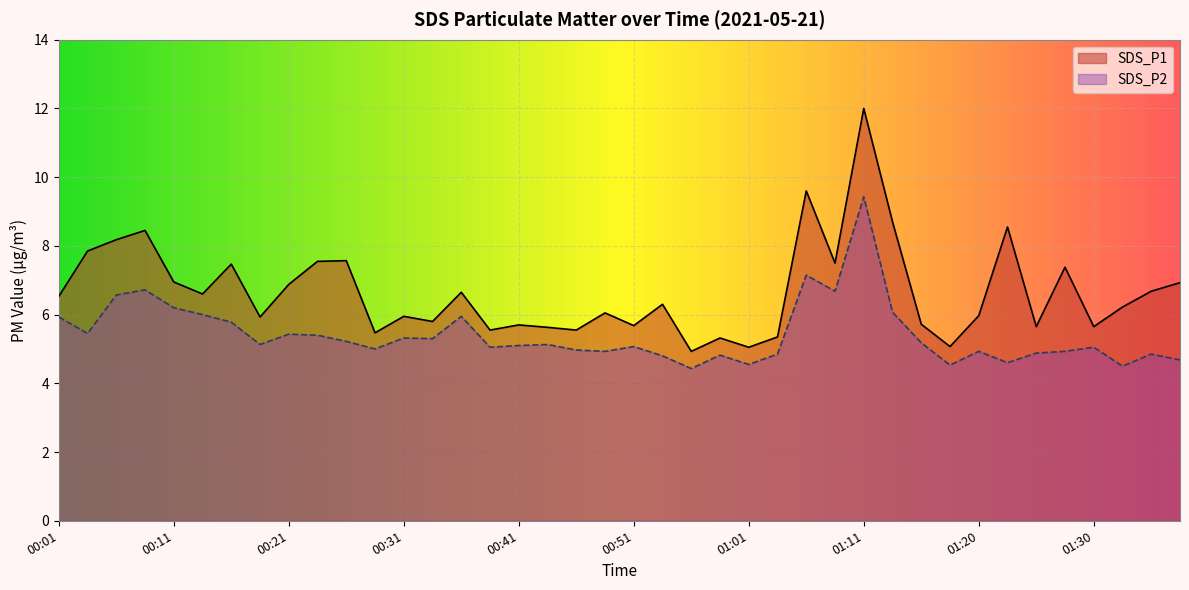

At 00:48, list the series in order from smallest to largest.

SDS_P2, SDS_P1